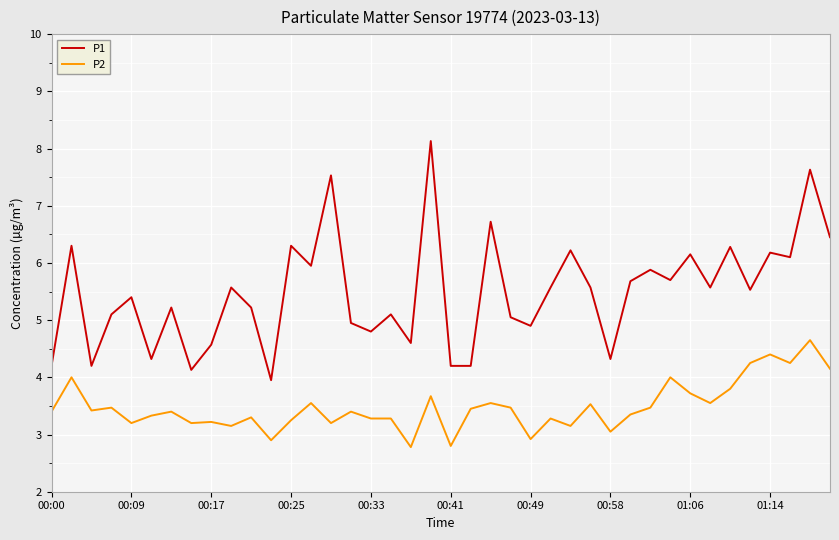

Which series has the largest range (max minus min)?

P1